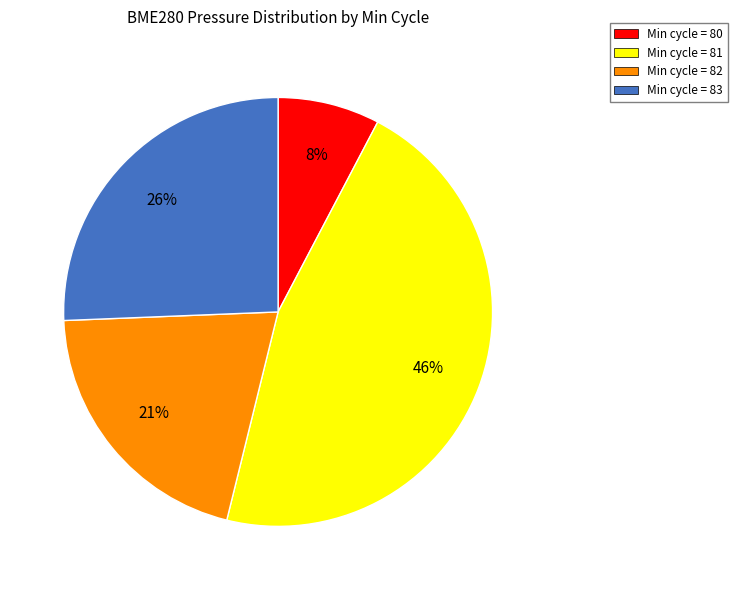

Combined, do Min cycle = 81 and Min cycle = 82 account for over 50%?

Yes